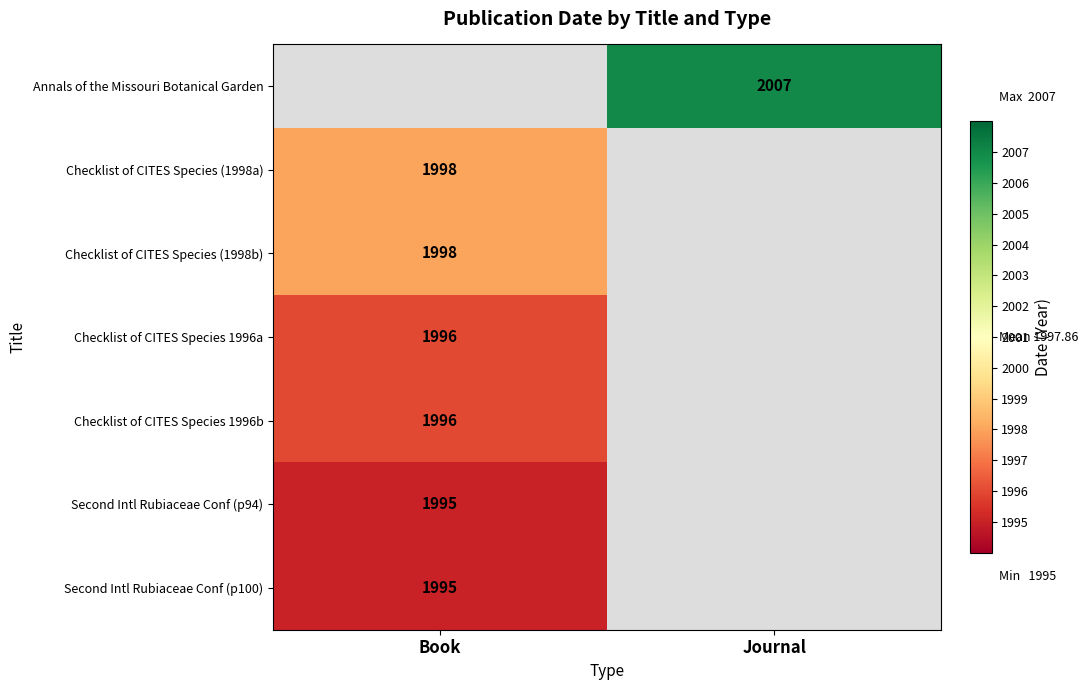

Is the value of Checklist of CITES Species 1996b at Book greater than the value of Checklist of CITES Species (1998a) at Book?

No